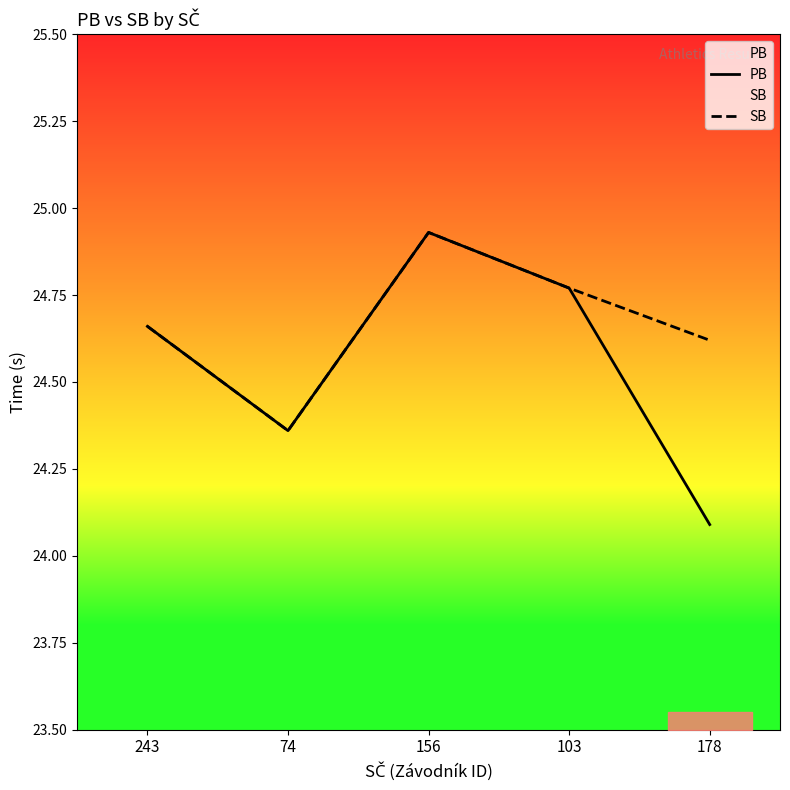

What is the total value across all series at 156?

49.9